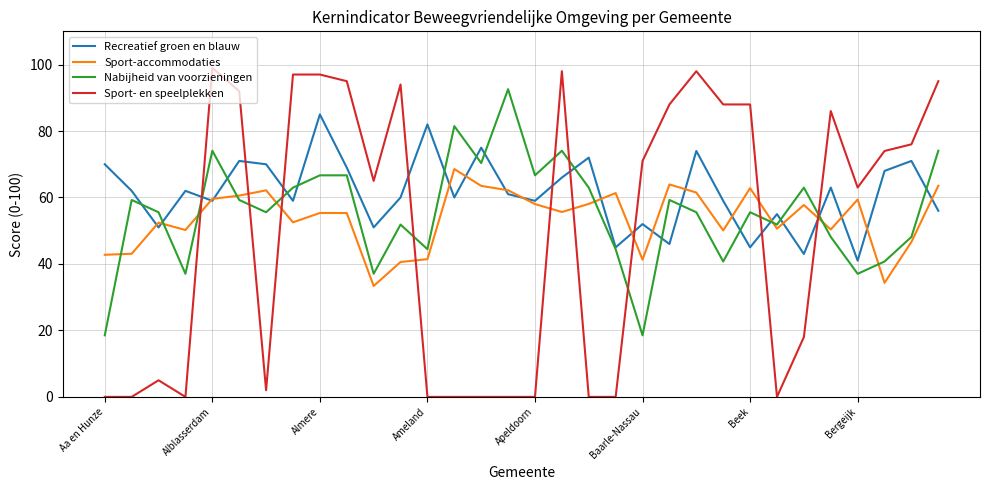

Which series ends up on top after the final intersection of Recreatief groen en blauw and Sport- en speelplekken?

Sport- en speelplekken